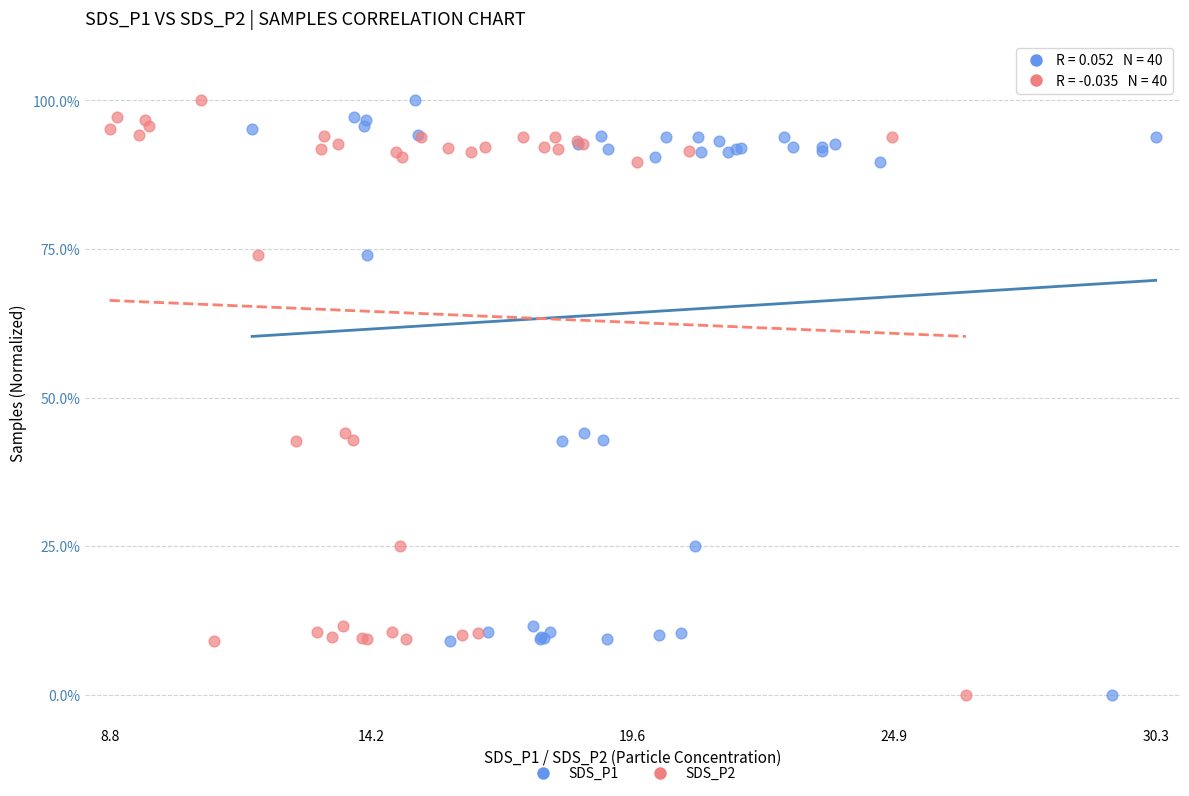

What are all the series names shown in the legend?

SDS_P1, SDS_P2